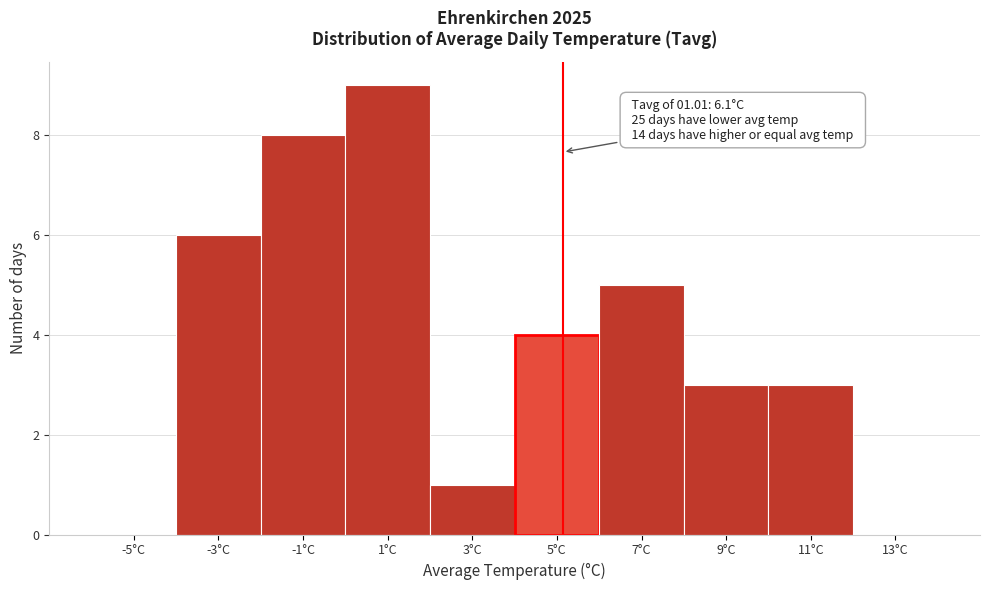

Reading left to right, what are all the values shown in this chart?

-5°C=0	-3°C=6	-1°C=8	1°C=9	3°C=1	5°C=4	7°C=5	9°C=3	11°C=3	13°C=0